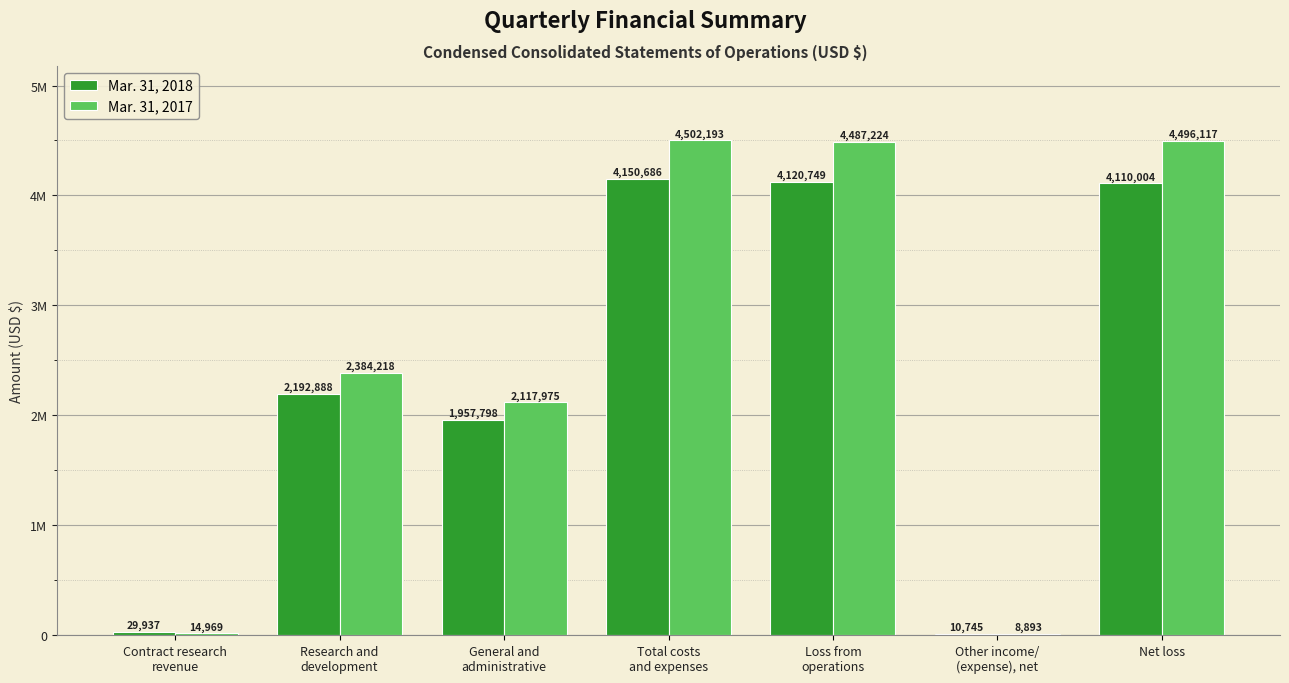

Are the bars grouped side by side (vs. stacked)?

Yes